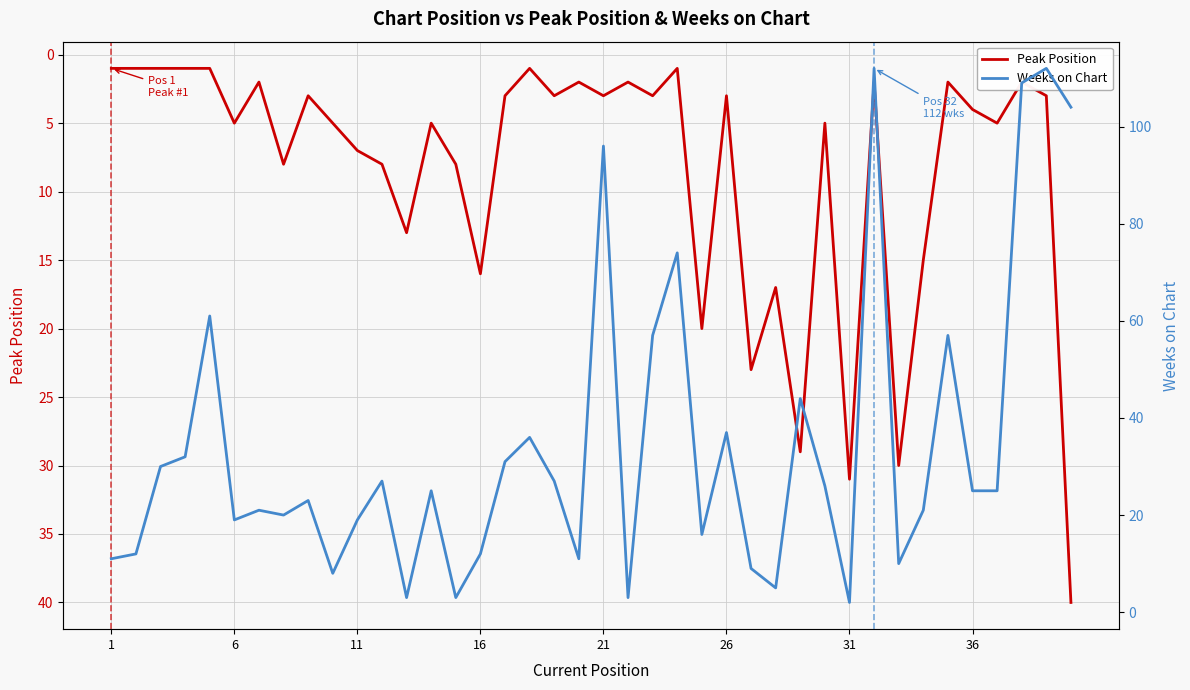

How many series are shown in this chart?

2